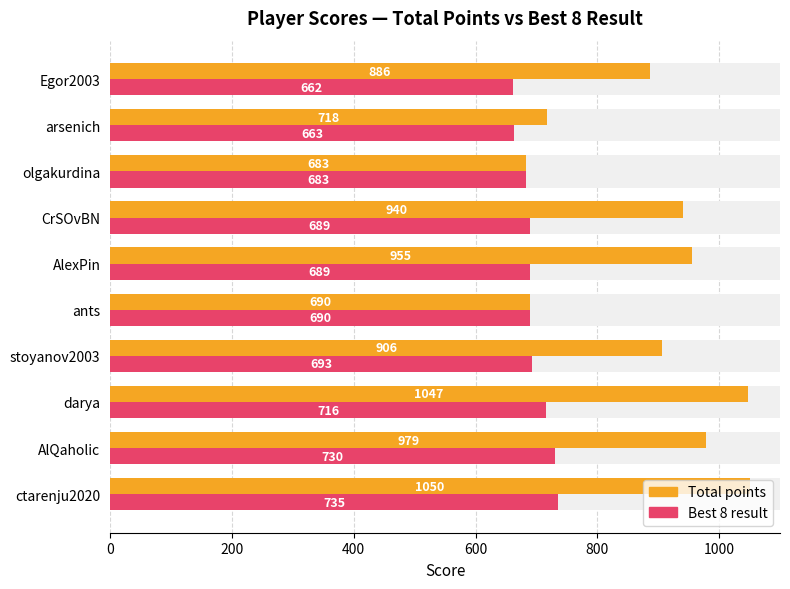

How many bars are there in total?

20